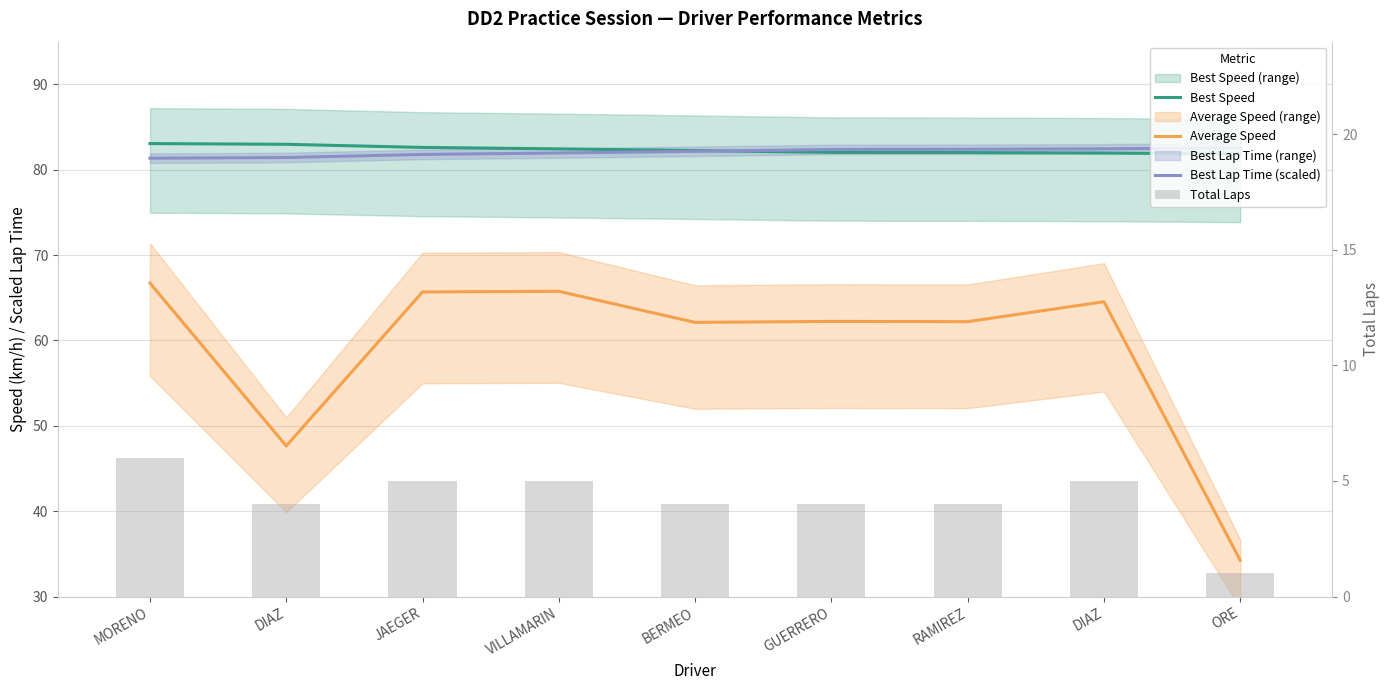

Which has a higher value, RAMIREZ or BERMEO?

BERMEO